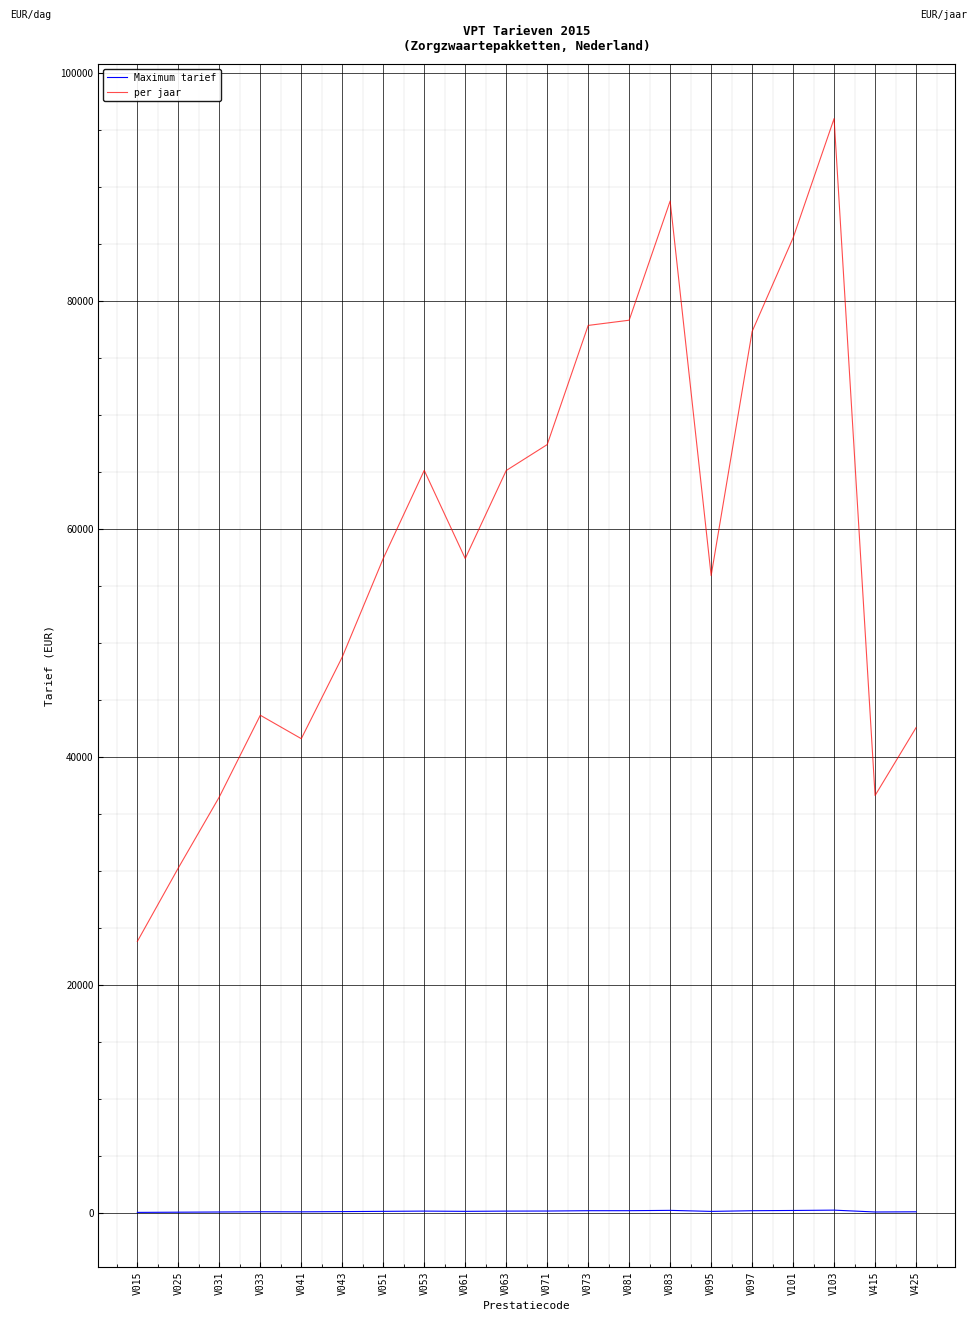

The value of Maximum tarief at V081 is 214.5. True or false?

True